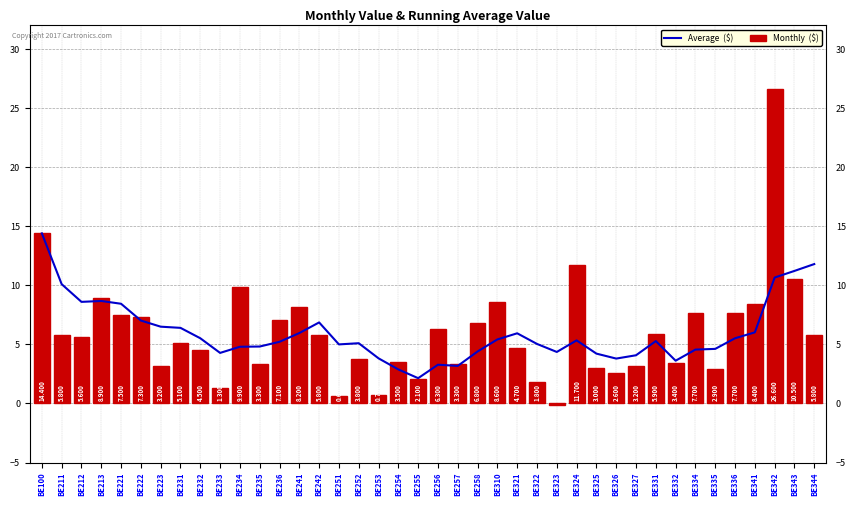

List the series in order of their peak value, lowest first.

Average  ($), Monthly  ($)